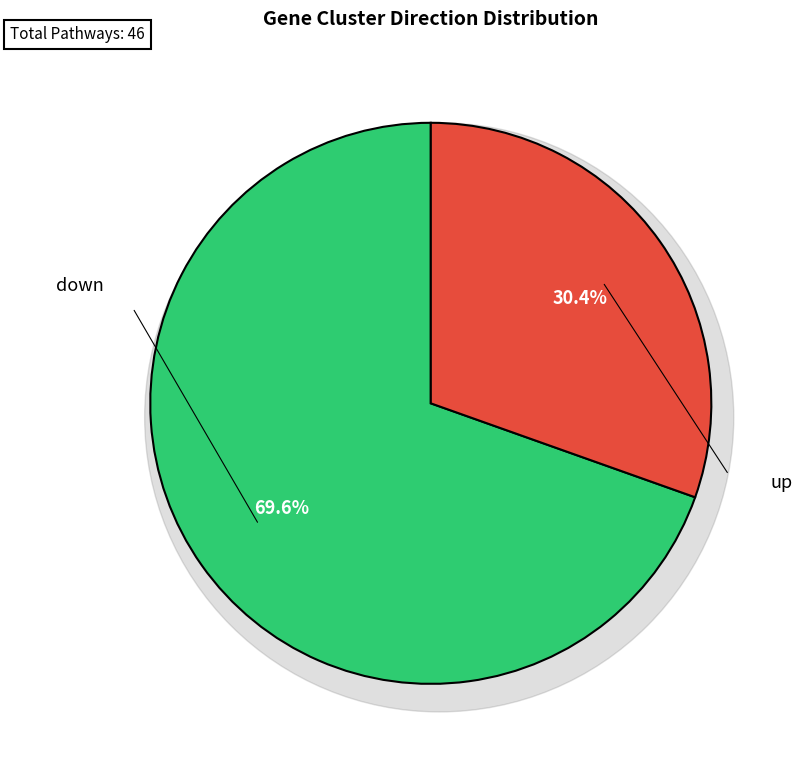

How many segments does this pie chart have?

2